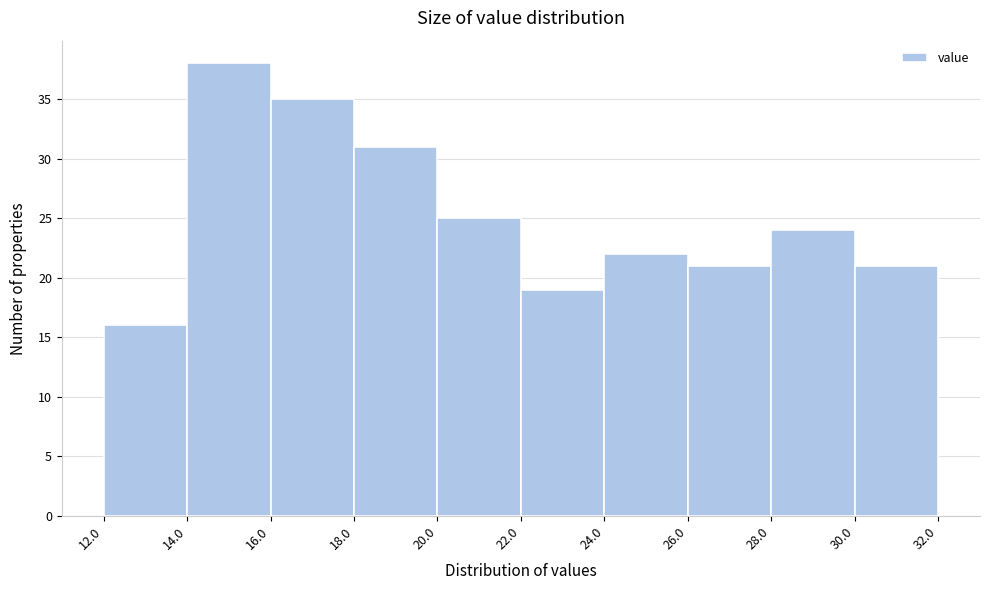

What is the height of the bar covering 16.0 to 18.0 on the x-axis? The values are not printed on the chart, so give them approximately, as read against the axis.

35